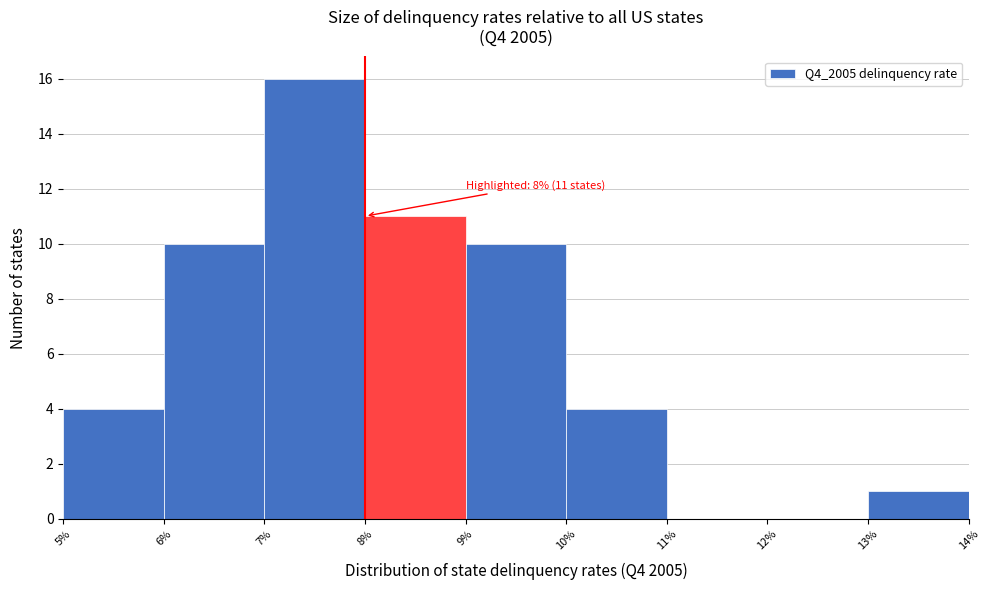

Over which range of the x-axis is the bar tallest?

7% to 8%